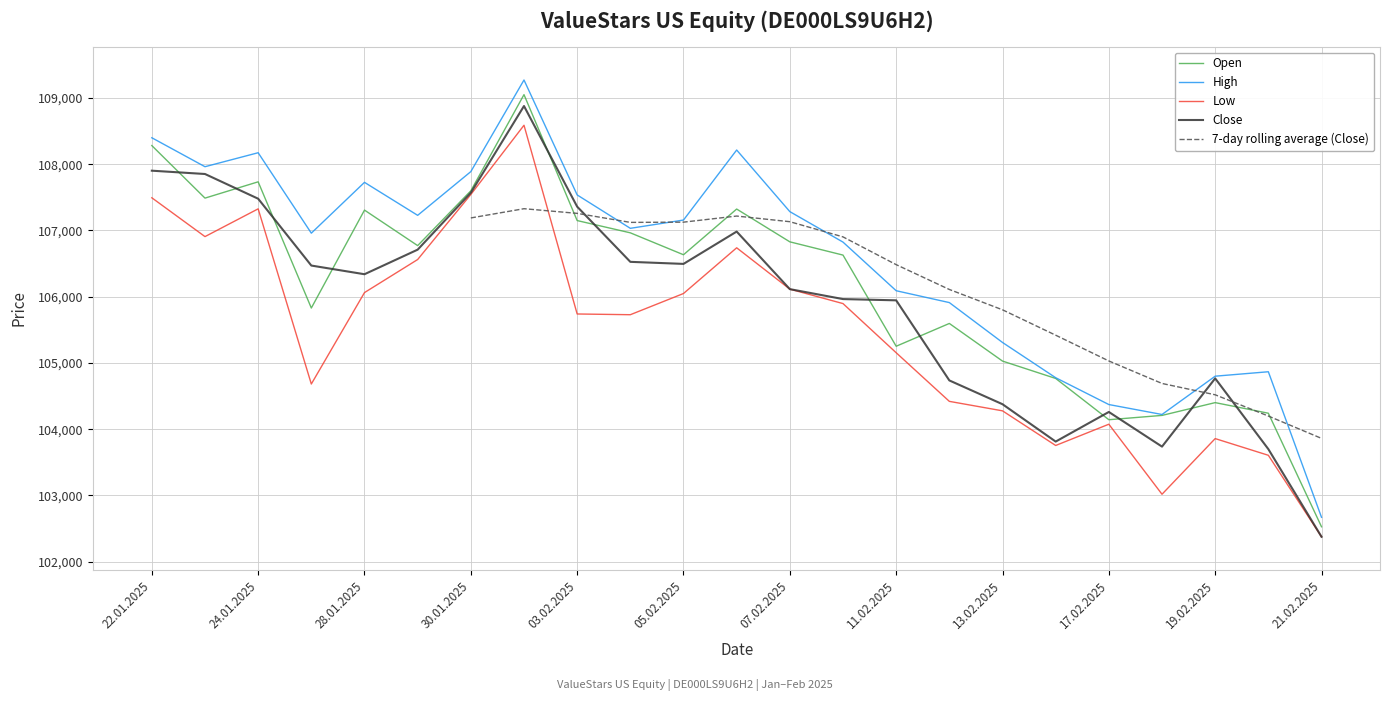

Is this an area chart (filled region under the line)?

No